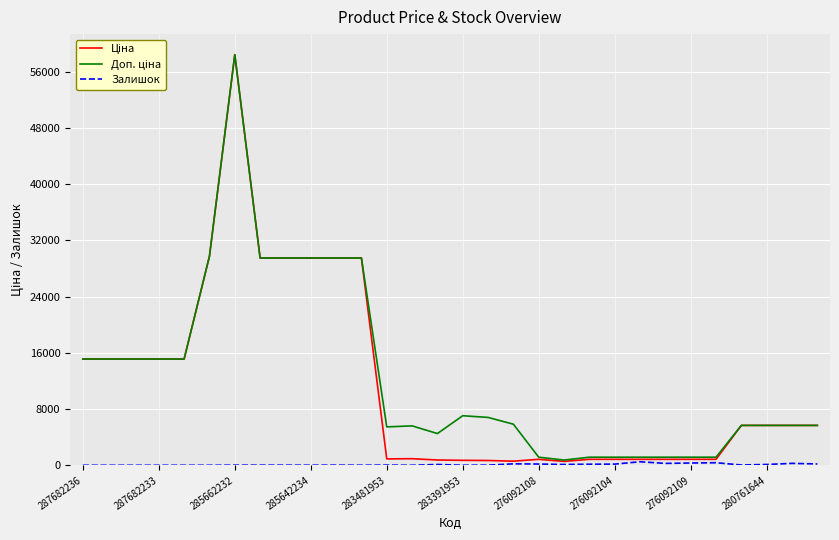

What is the total value across all series at 287682233?

30240.0